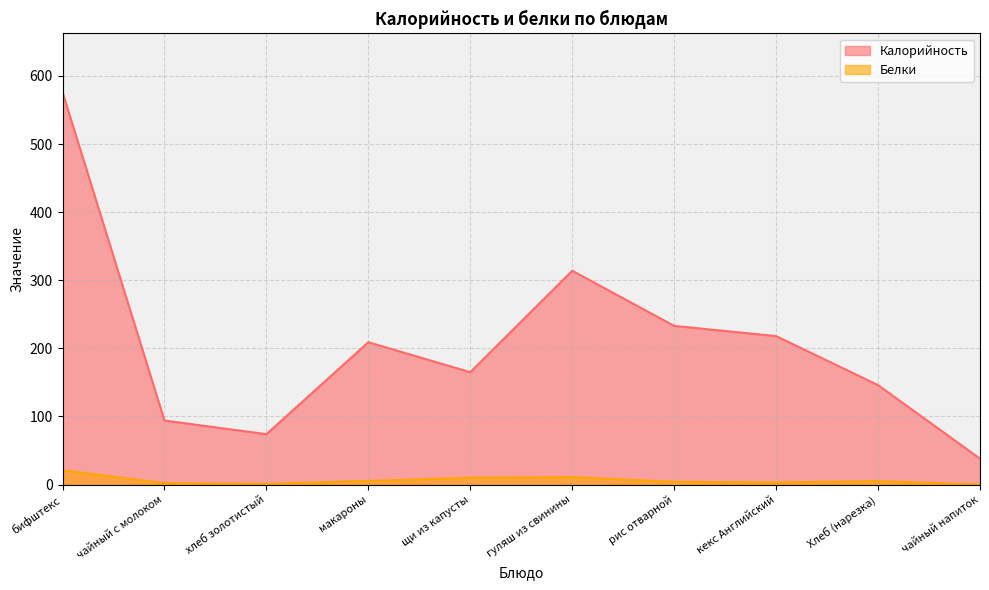

What is the difference between the maximum and minimum values in the Калорийность series?

538.0